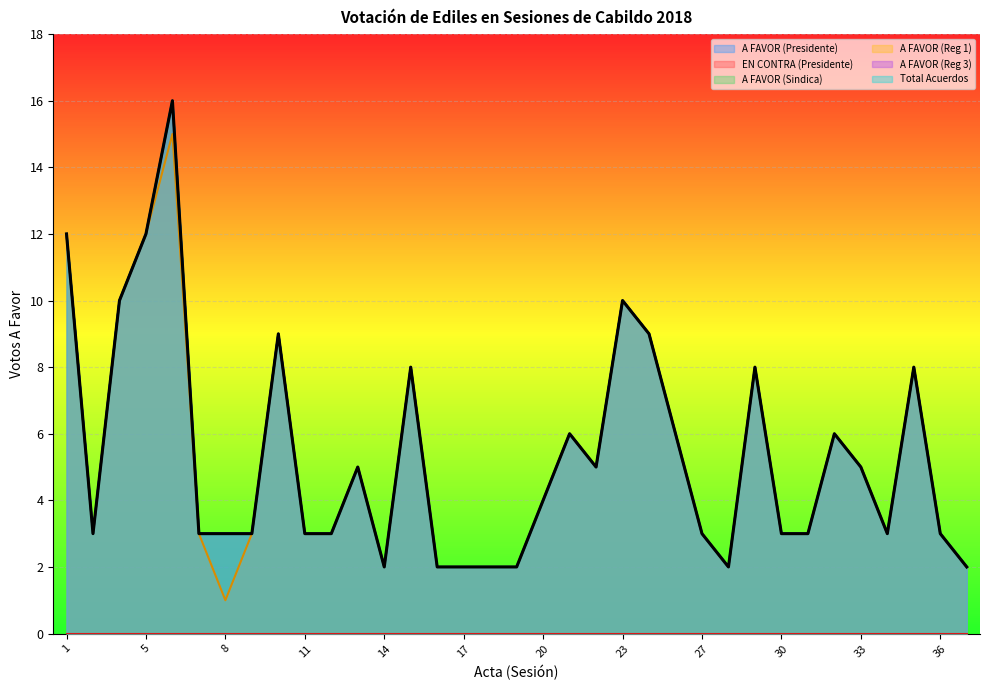

Is it true that A FAVOR (Sindica) equals 3 at 7?

True